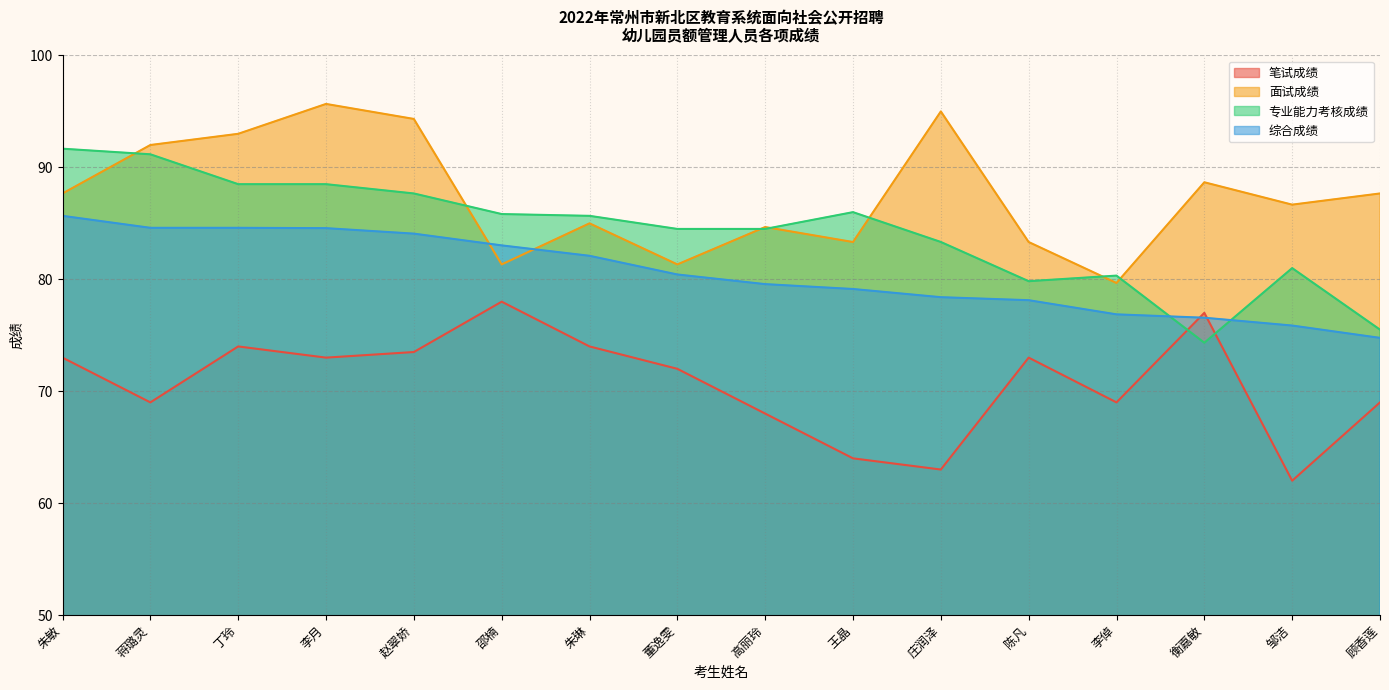

Reading left to right, what are all the values shown in this chart?

笔试成绩: 朱敏=73.0	蒋璐灵=69.0	丁玲=74.0	李月=73.0	赵翠娇=73.5	邵楠=78.0	朱琳=74.0	董逸雯=72.0	高丽玲=68.0	王晶=64.0	庄润泽=63.0	陈凡=73.0	李倬=69.0	衡嘉敏=77.0	邹洁=62.0	顾香莲=69.0
面试成绩: 朱敏=87.7	蒋璐灵=92.0	丁玲=93.0	李月=95.7	赵翠娇=94.3	邵楠=81.3	朱琳=85.0	董逸雯=81.3	高丽玲=84.7	王晶=83.3	庄润泽=95.0	陈凡=83.3	李倬=79.7	衡嘉敏=88.7	邹洁=86.7	顾香莲=87.7
专业能力考核成绩: 朱敏=91.7	蒋璐灵=91.2	丁玲=88.5	李月=88.5	赵翠娇=87.7	邵楠=85.8	朱琳=85.7	董逸雯=84.5	高丽玲=84.5	王晶=86.0	庄润泽=83.3	陈凡=79.8	李倬=80.3	衡嘉敏=74.3	邹洁=81.0	顾香莲=75.5
综合成绩: 朱敏=85.7	蒋璐灵=84.6	丁玲=84.6	李月=84.6	赵翠娇=84.1	邵楠=83.0	朱琳=82.1	董逸雯=80.4	高丽玲=79.6	王晶=79.1	庄润泽=78.4	陈凡=78.1	李倬=76.9	衡嘉敏=76.6	邹洁=75.9	顾香莲=74.8